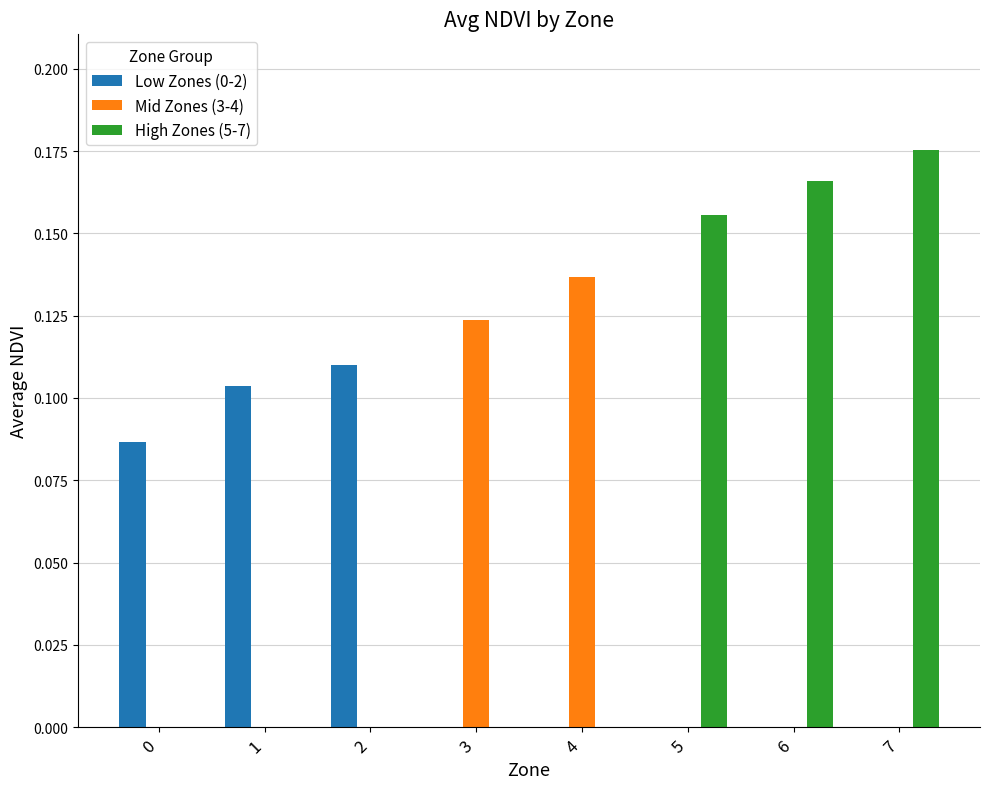

How many distinct data groups are displayed?

3